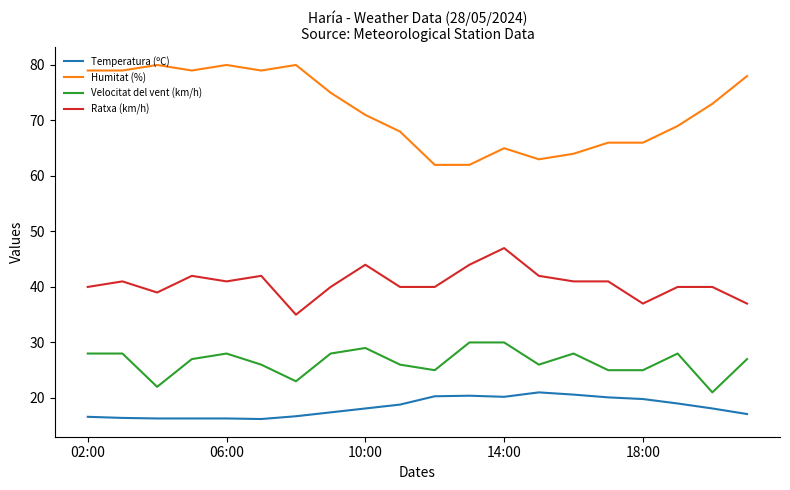

What is the difference between the maximum and minimum values in the Temperatura (ºC) series?

4.8